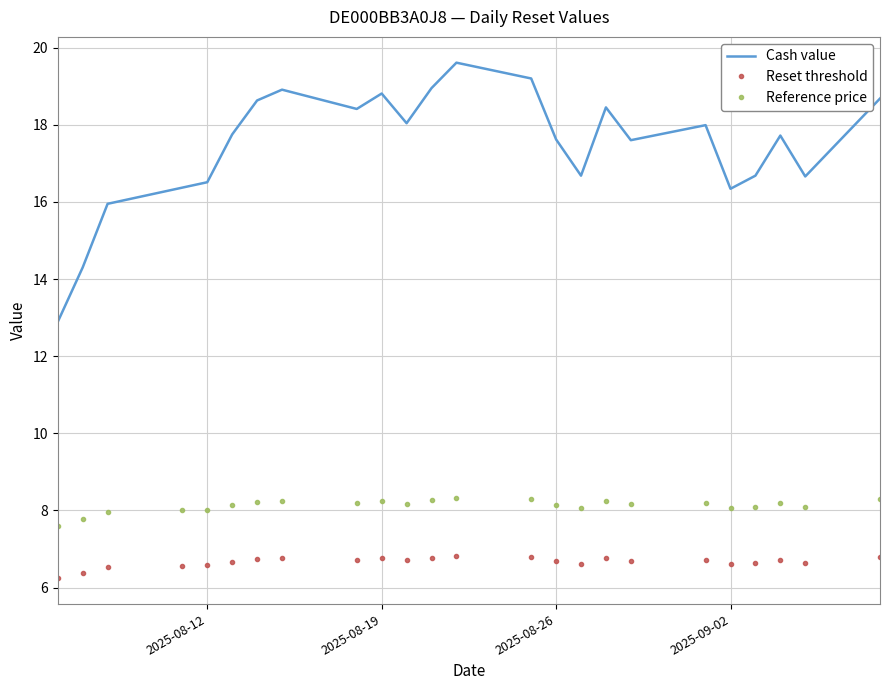

What is the lowest value of the Reset threshold series?

6.2